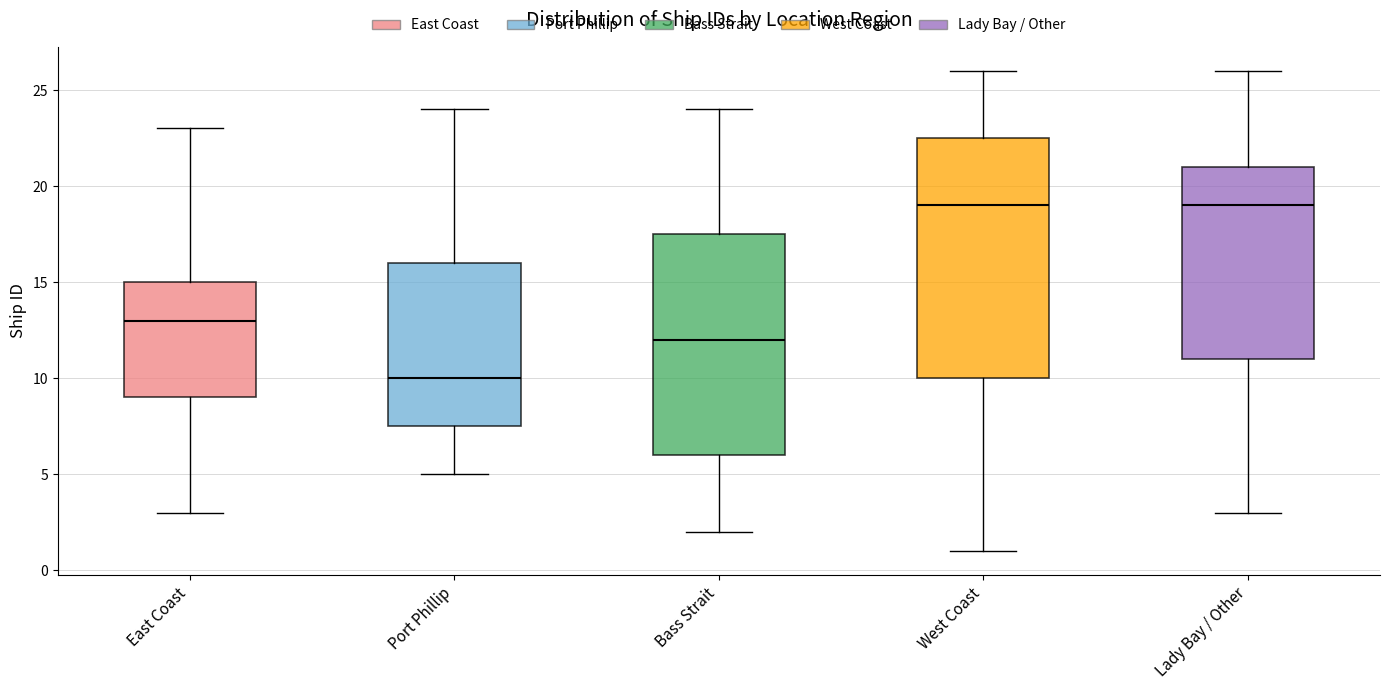

Where does the median line of the box for Lady Bay / Other sit on the y-axis? The values are not printed on the chart, so give them approximately, as read against the axis.

19.0